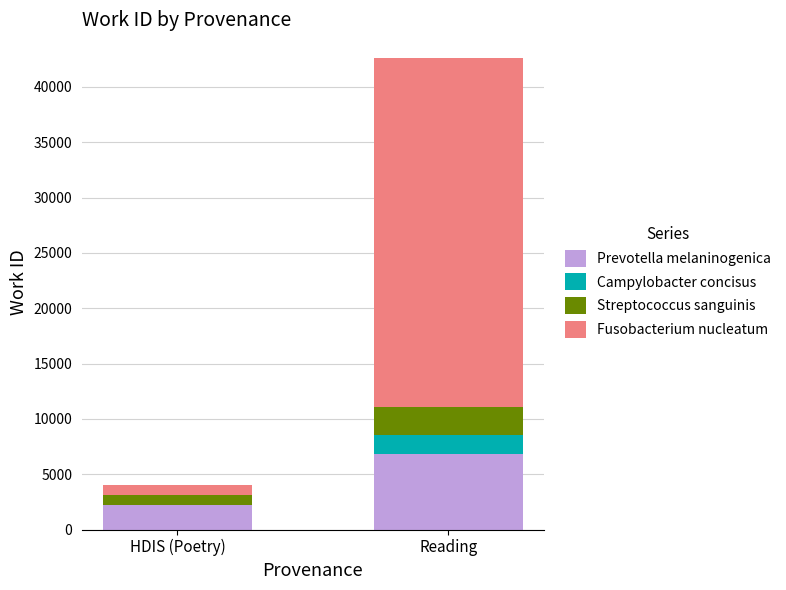

What is the maximum value for Prevotella melaninogenica?

6818.9